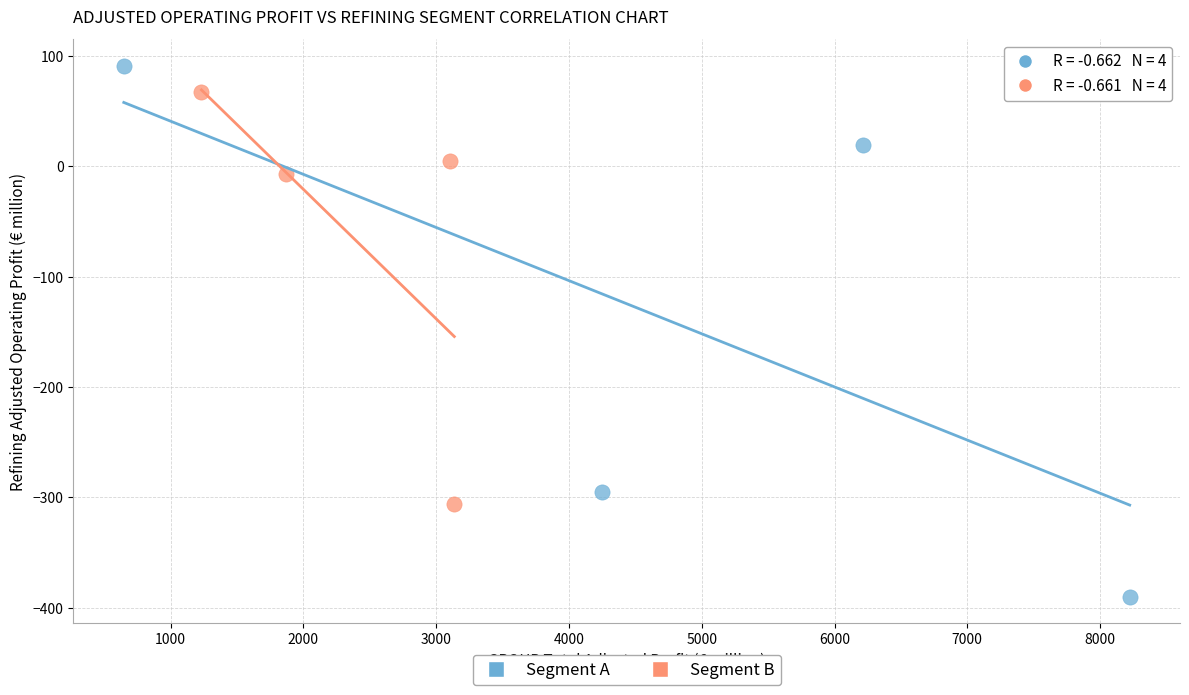

Which series has the largest Y range (max minus min)?

Segment A